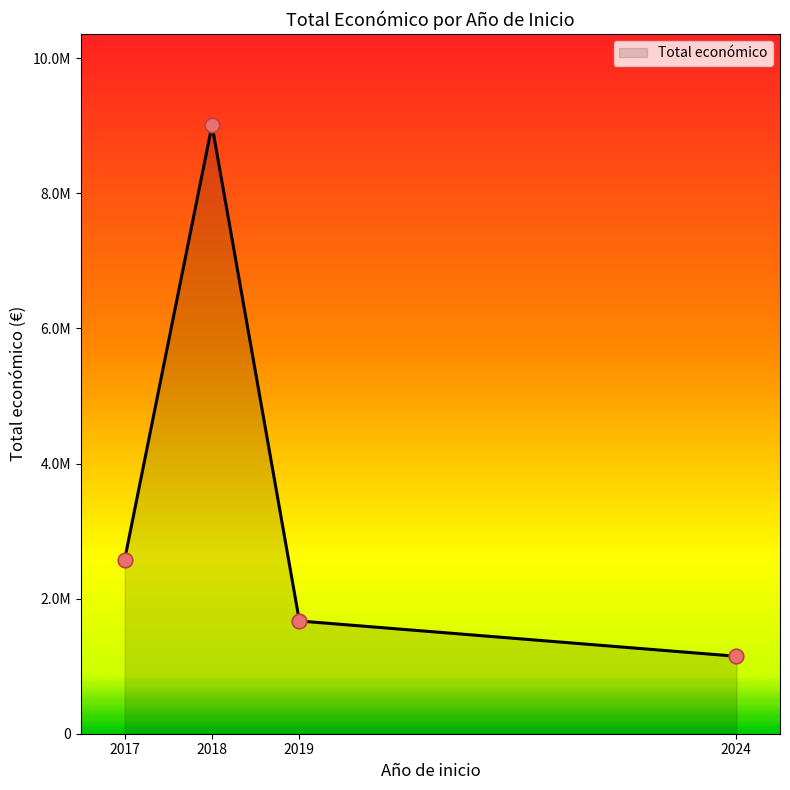

Does the chart have visible grid lines?

No